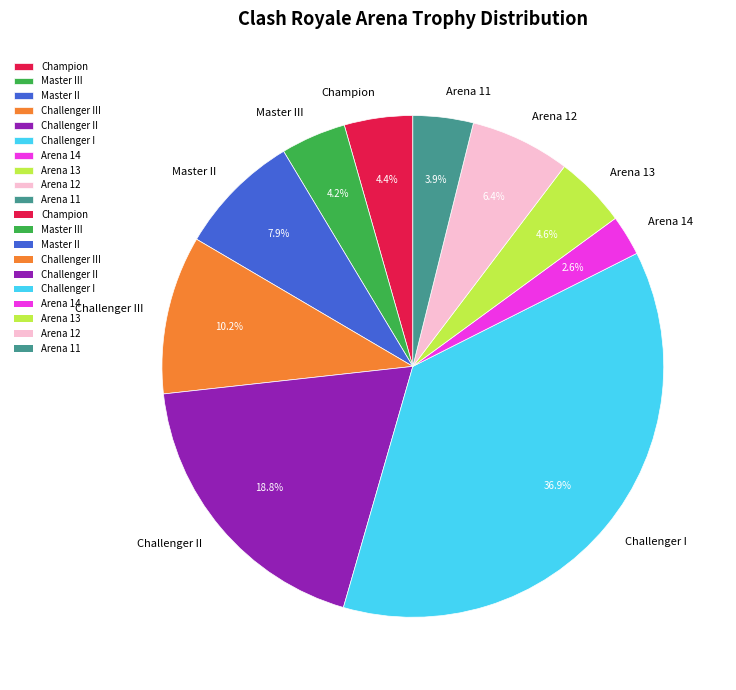

Count the number of slices in the pie.

10